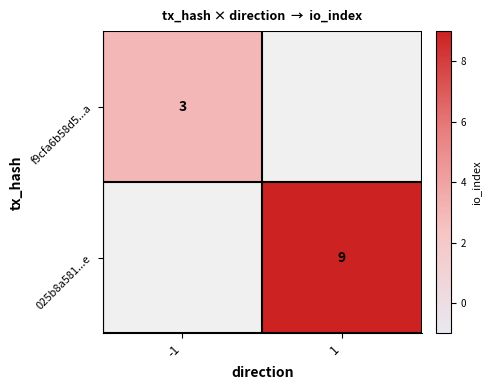

How many series are shown in this chart?

2